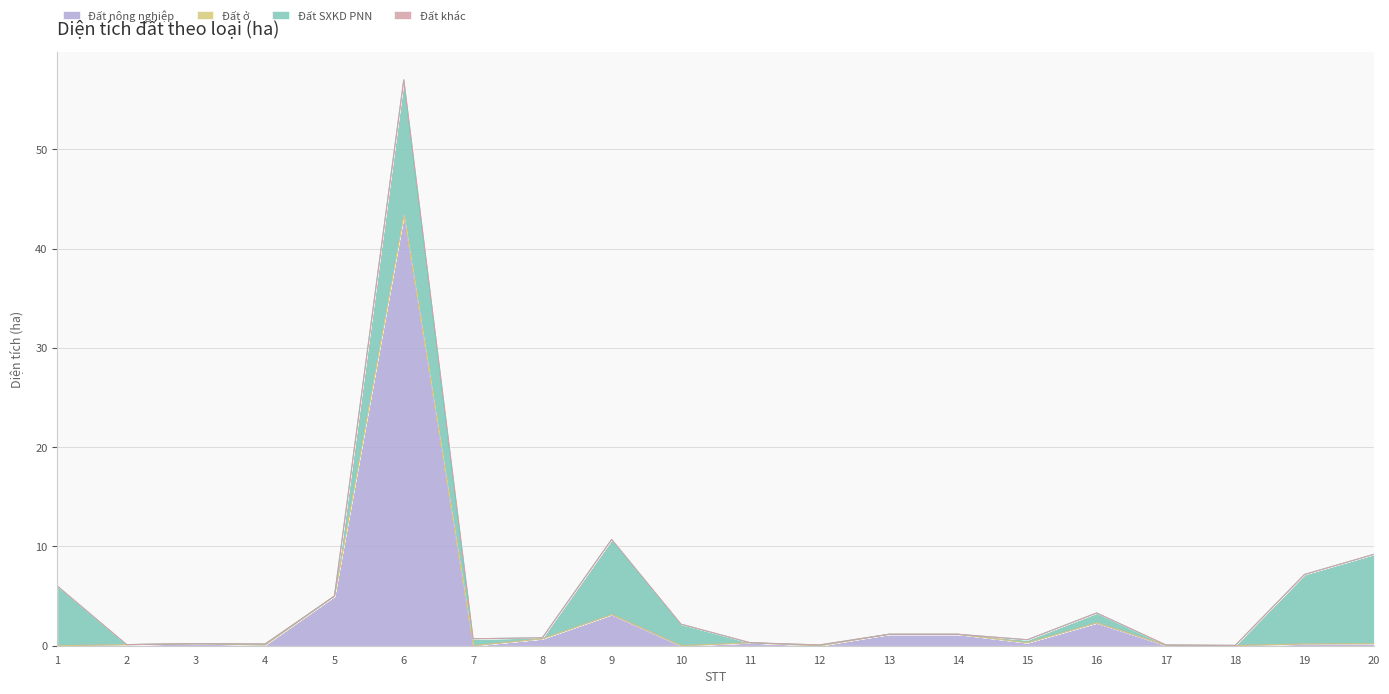

Where do Đất SXKD PNN and Đất nông nghiệp first cross each other?

1 and 2